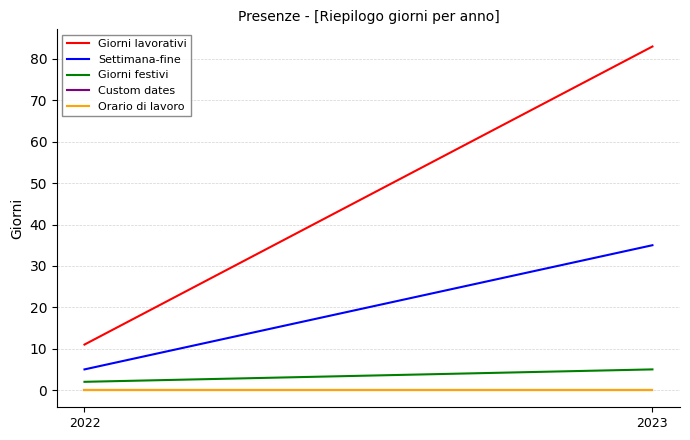

Is it true that Custom dates equals 0 at 2022?

True